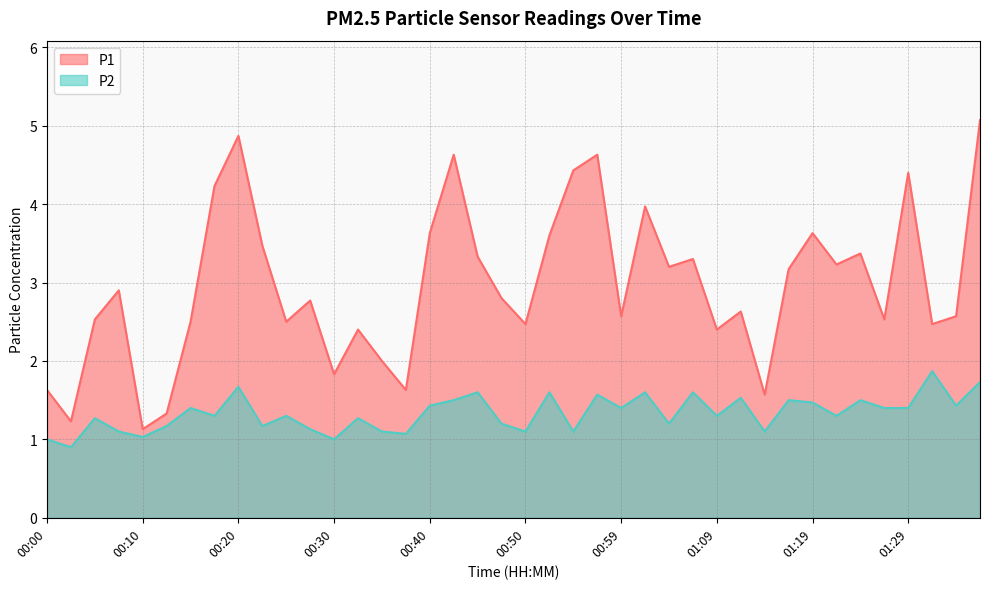

Which category has the lowest value in the P2 series?

00:03